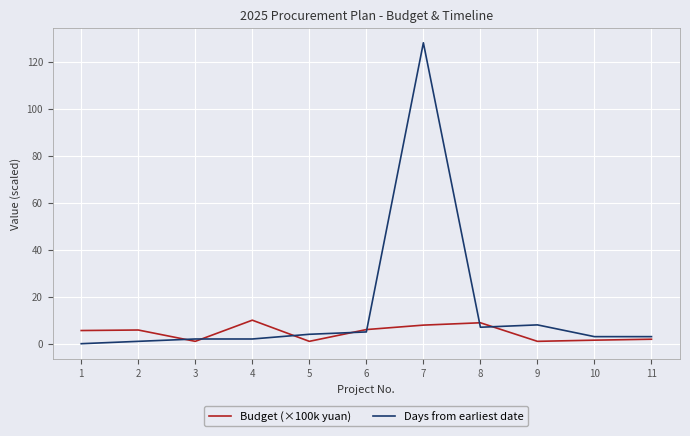

What is the sum of the Days from earliest date values at 1 and 3?

2.0